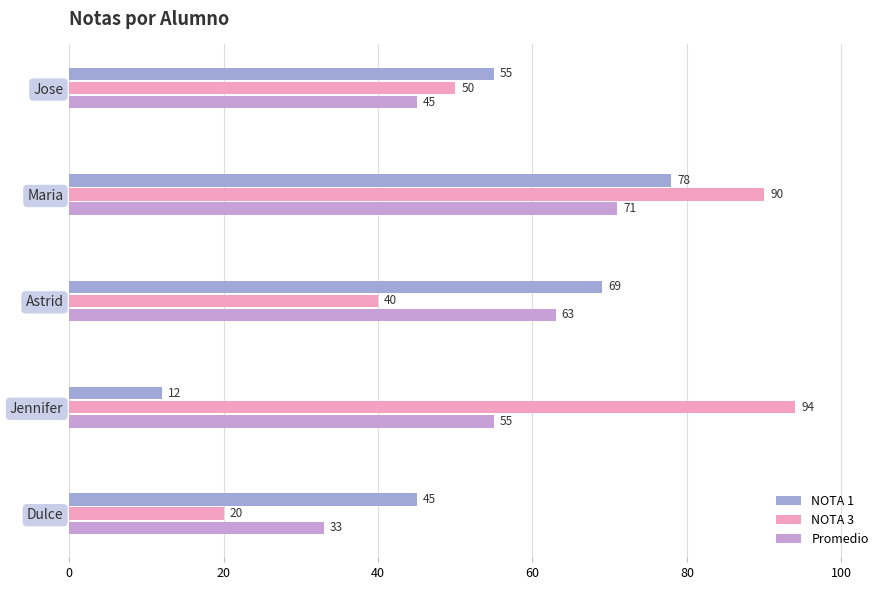

What is the maximum value for NOTA 3?

94